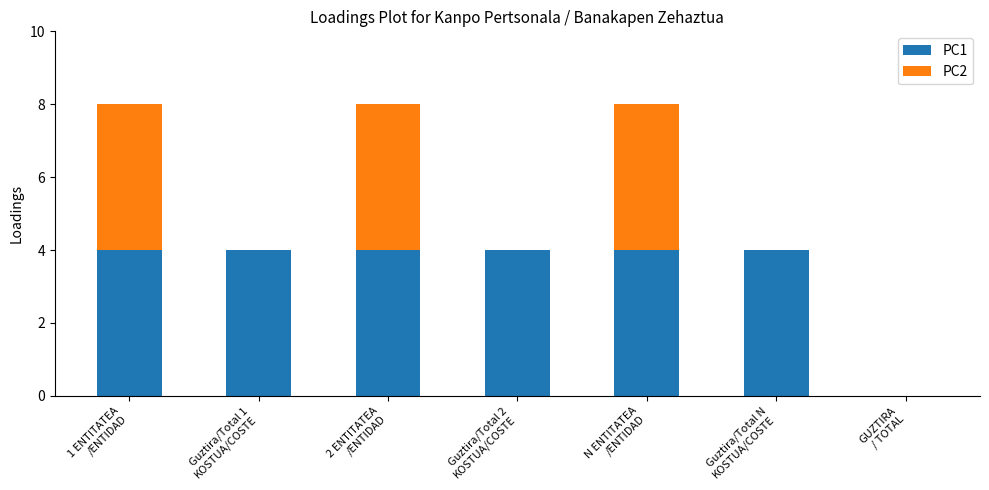

What are all the series names shown in the legend?

PC1, PC2